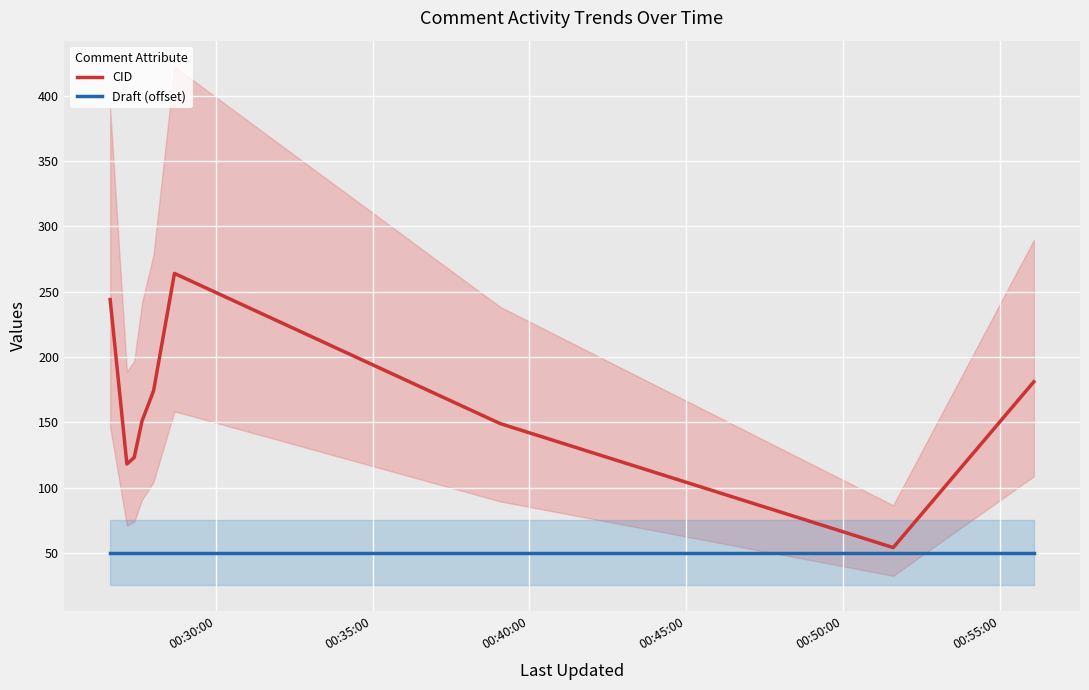

How many distinct data groups are displayed?

2